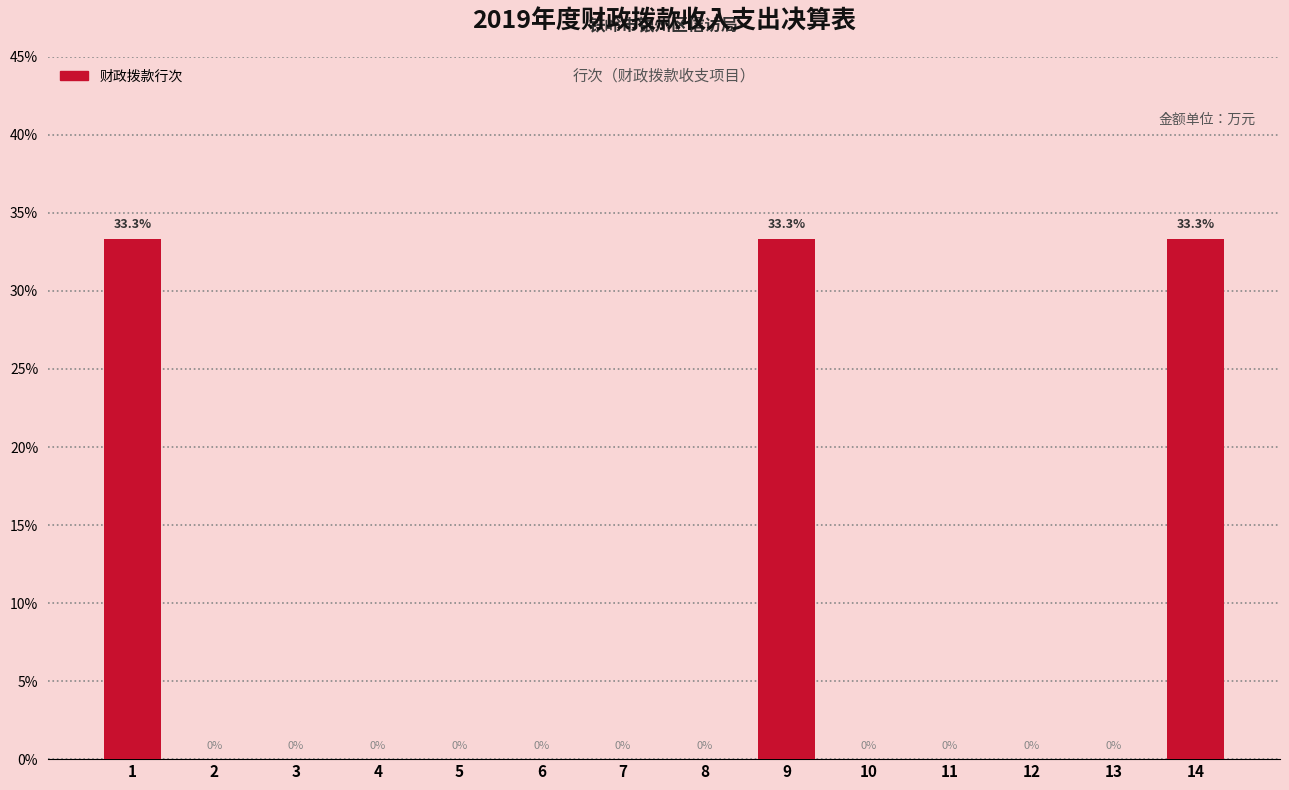

Reading left to right, extract all data points from this chart.

1=33.3	2=0.0	3=0.0	4=0.0	5=0.0	6=0.0	7=0.0	8=0.0	9=33.3	10=0.0	11=0.0	12=0.0	13=0.0	14=33.3